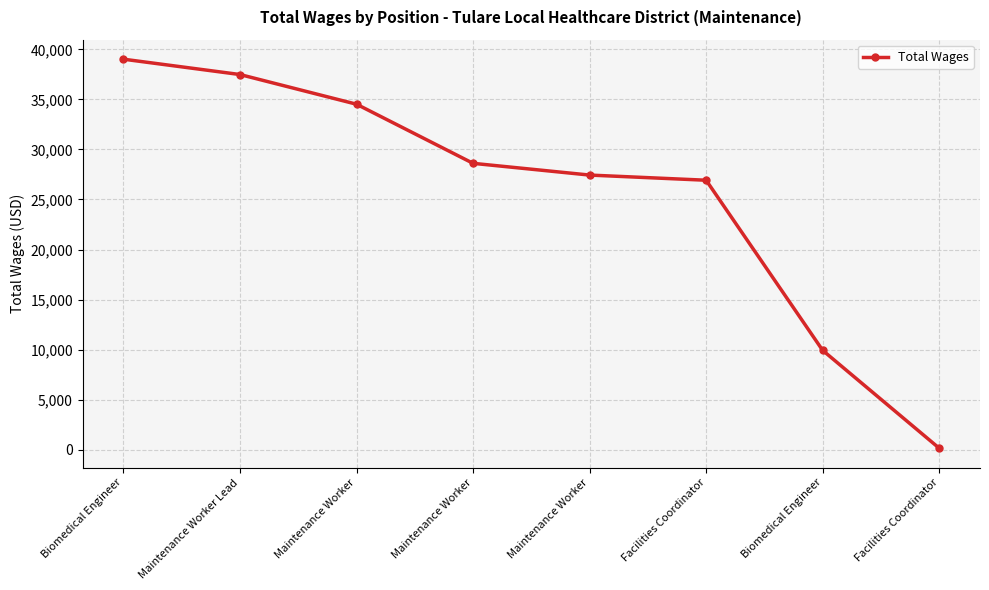

Reading left to right, transcribe all the data shown in this chart.

39024	37489	34523	28615	27441	26925	9920	141